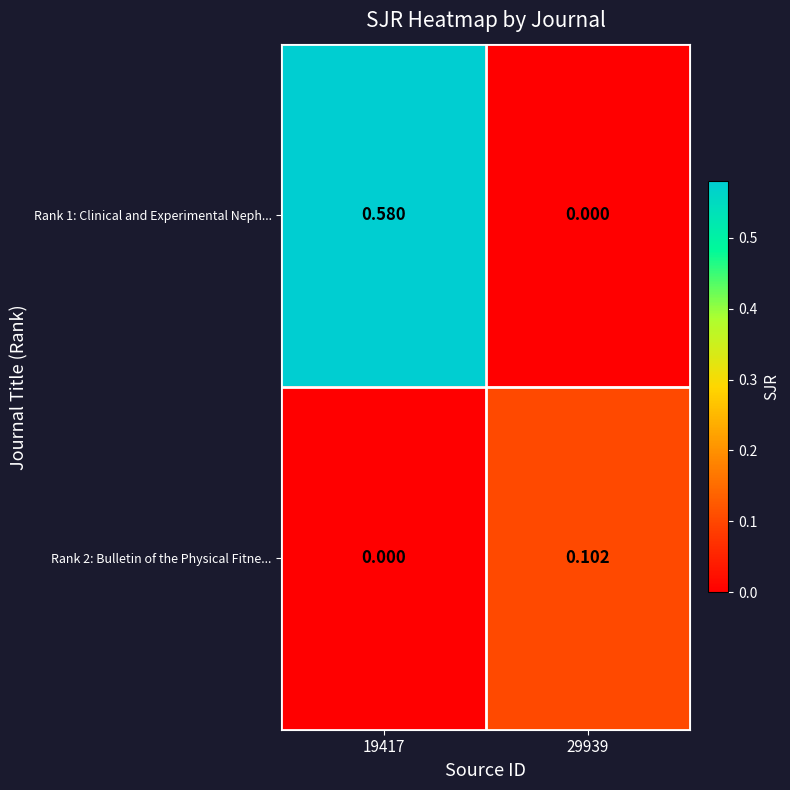

How many values in Rank 1: Clinical and Experimental Neph... are above zero?

1